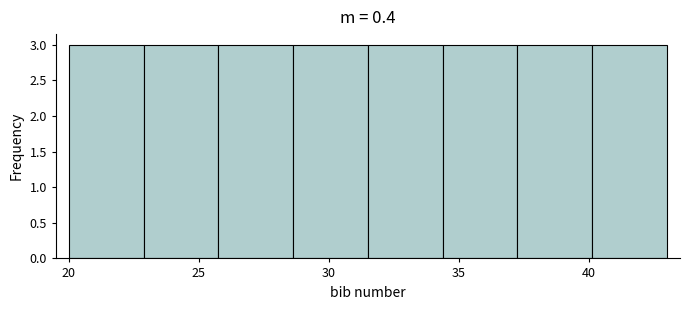

How tall is the bar that spans 34.5 to 37.5 on the x-axis? Neither the bar edges nor the heights are printed on the chart, so give them approximately, as read against the axes.

3